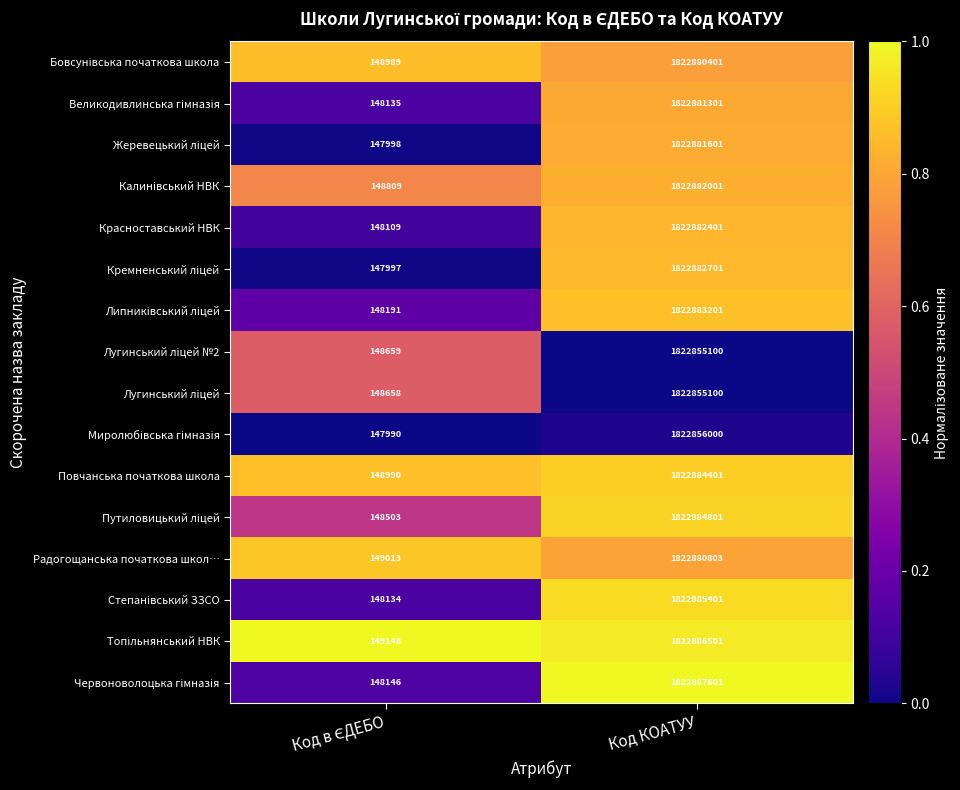

Which category has the highest value across all series?

Код КОАТУУ